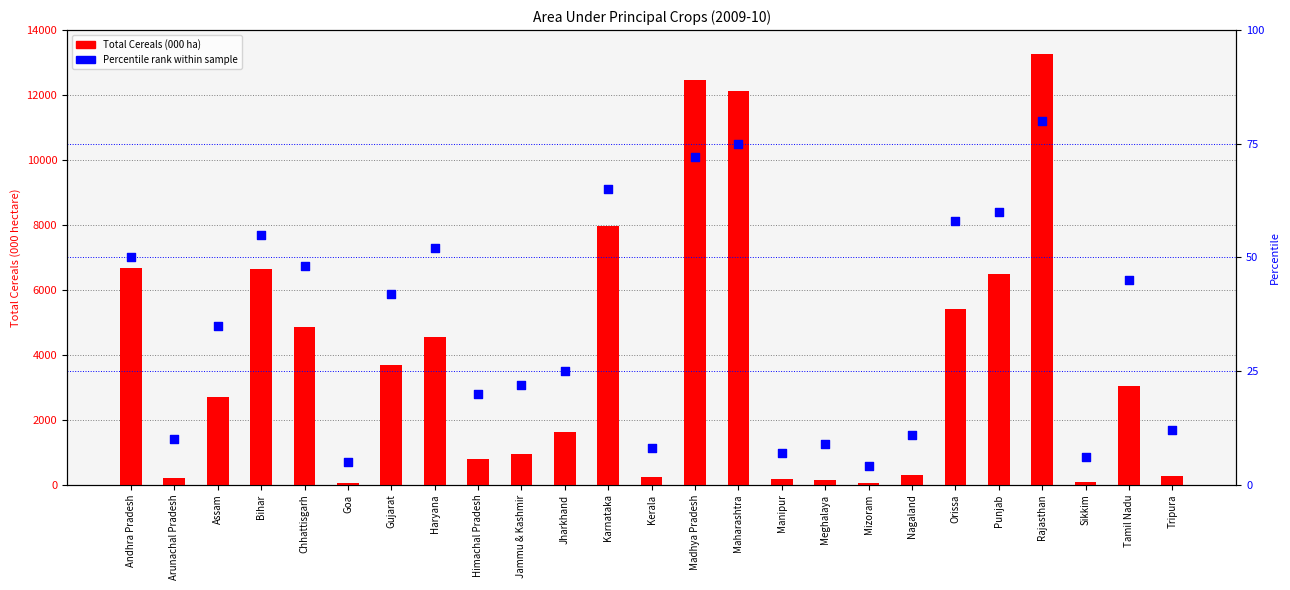

Which series has the largest total across all categories?

Total Cereals (000 ha)